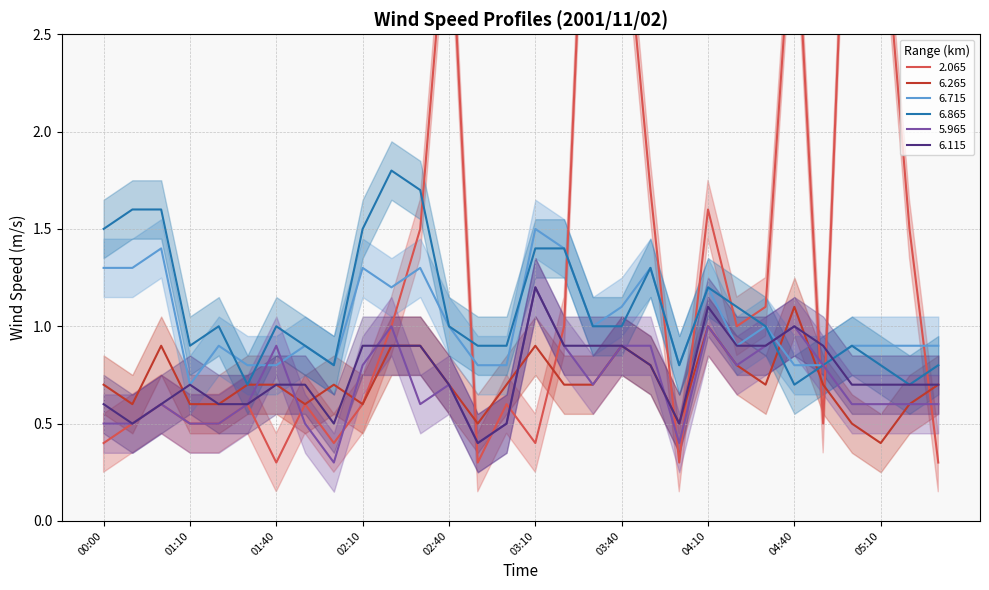

In 6.265, how many points are lower than both neighbors (excluding endpoints)?

7